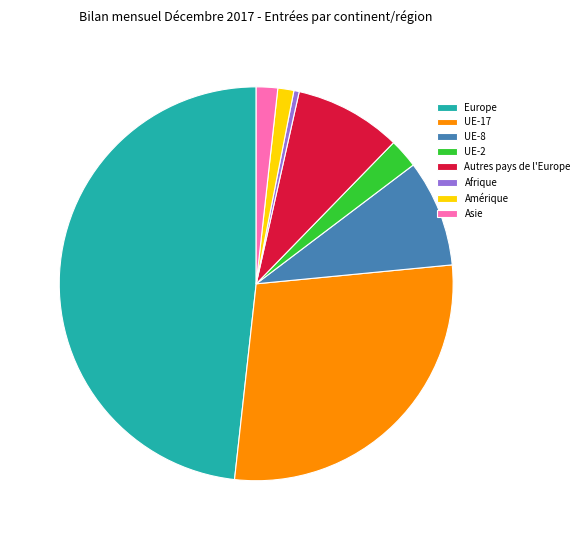

Which has a higher value, UE-17 or Europe?

Europe